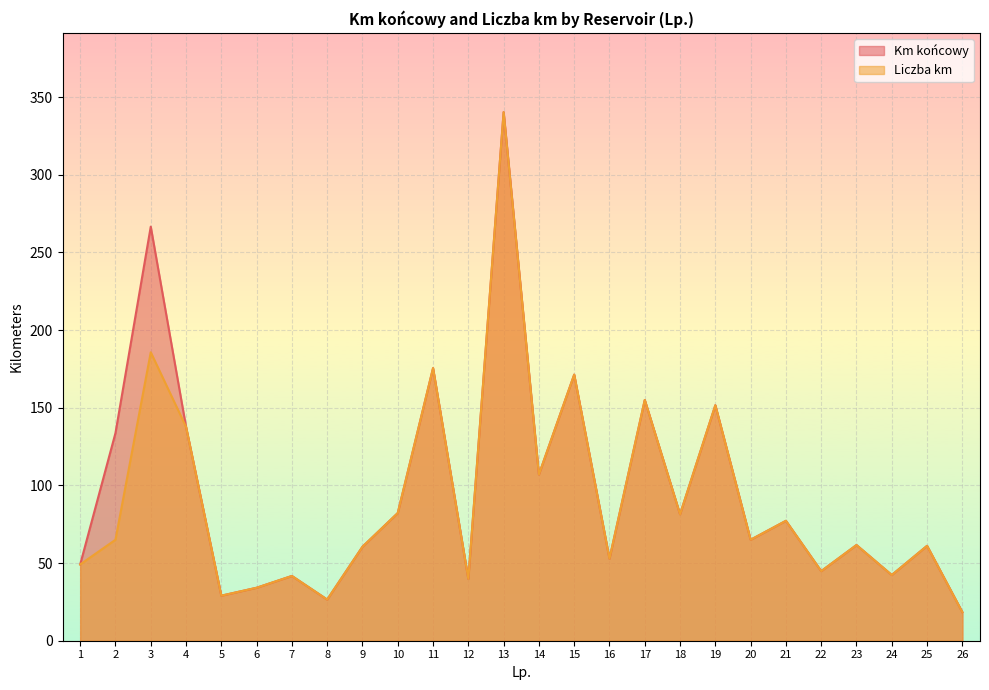

At which category is the sum across all series the highest?

13